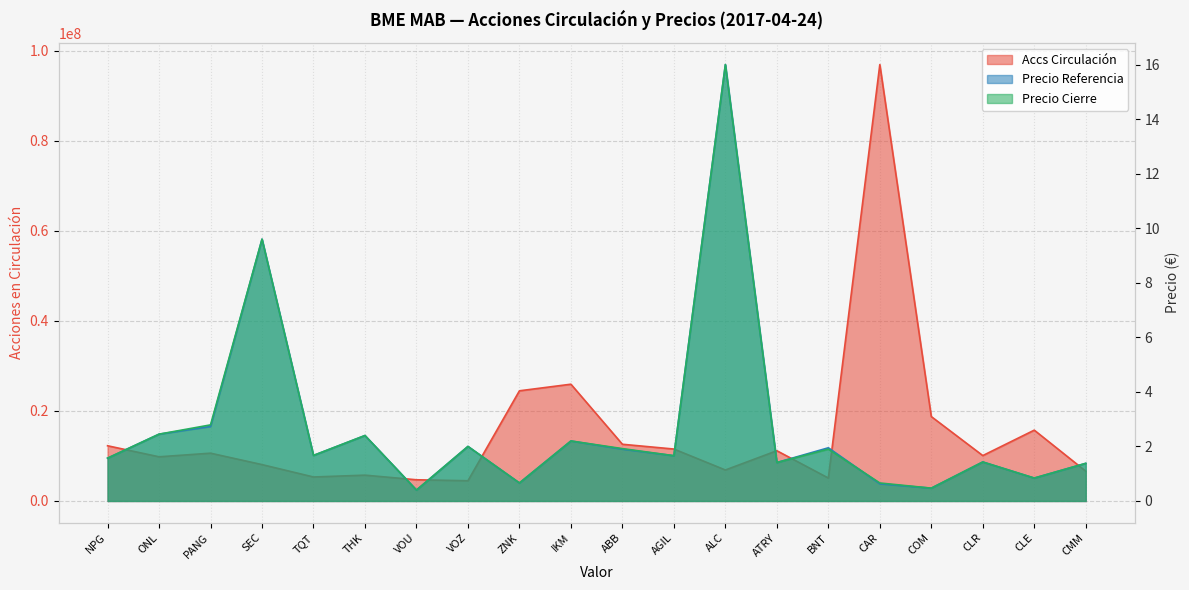

At which label does Accs Circulación first exceed 10610357?

NPG